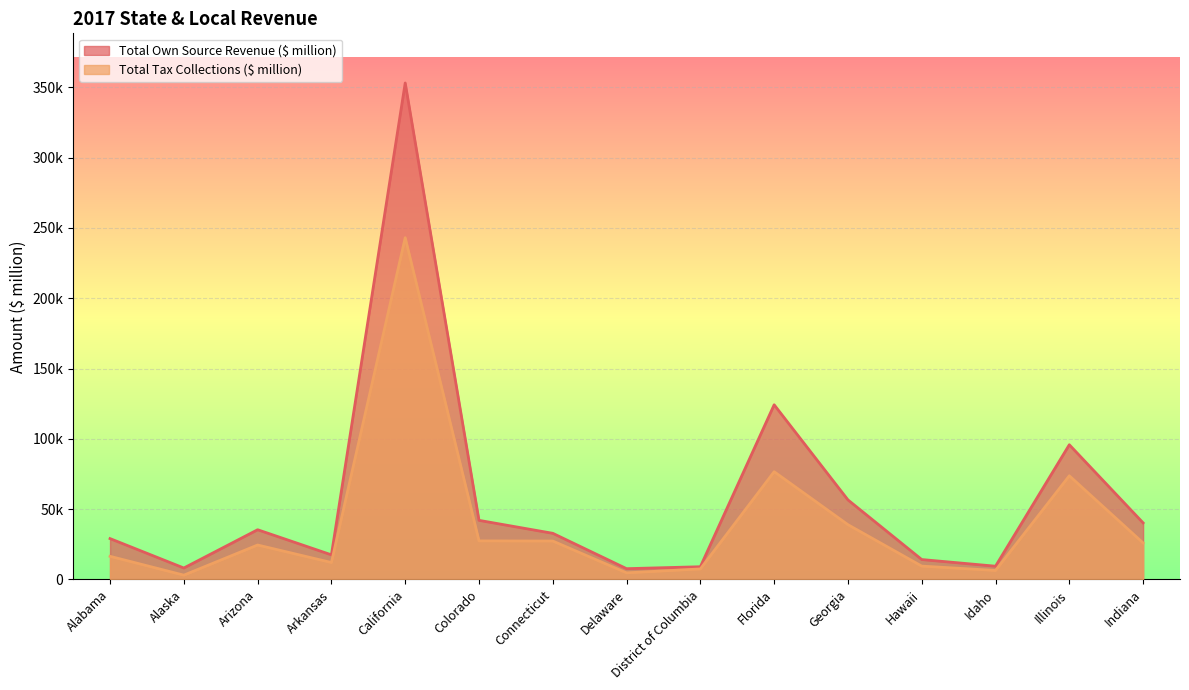

What is the sum of the Total Own Source Revenue ($ million) values at Illinois and Delaware?

103427.5